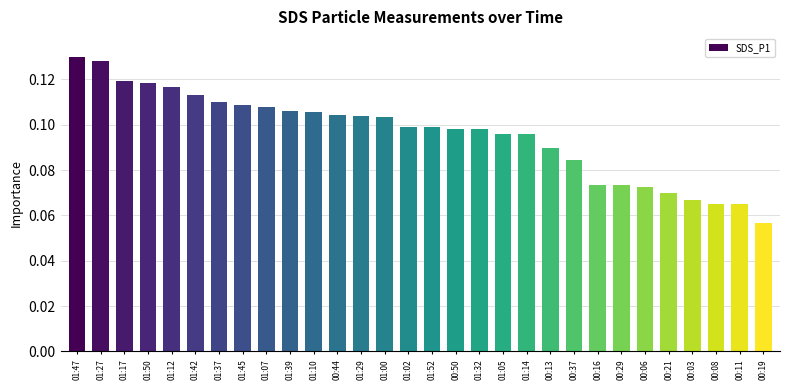

Are the bars grouped side by side (vs. stacked)?

No